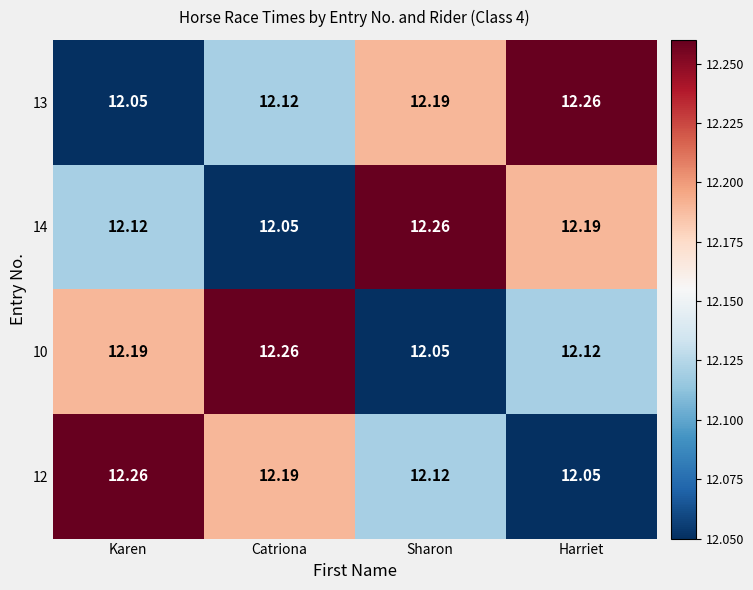

Where is 12 nearest to the value 12?

Harriet